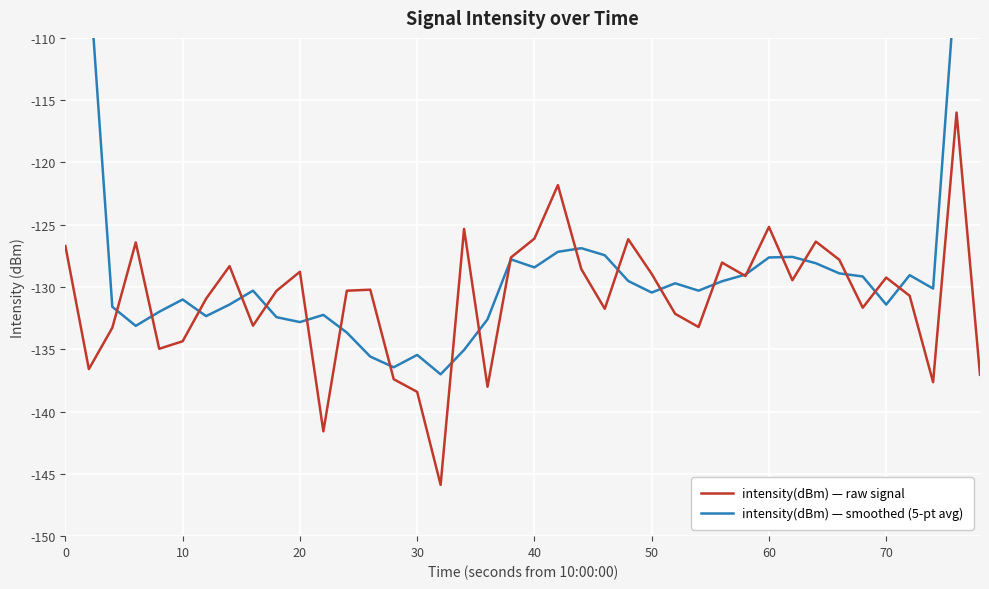

What are all the series names shown in the legend?

intensity(dBm) — raw signal, intensity(dBm) — smoothed (5-pt avg)